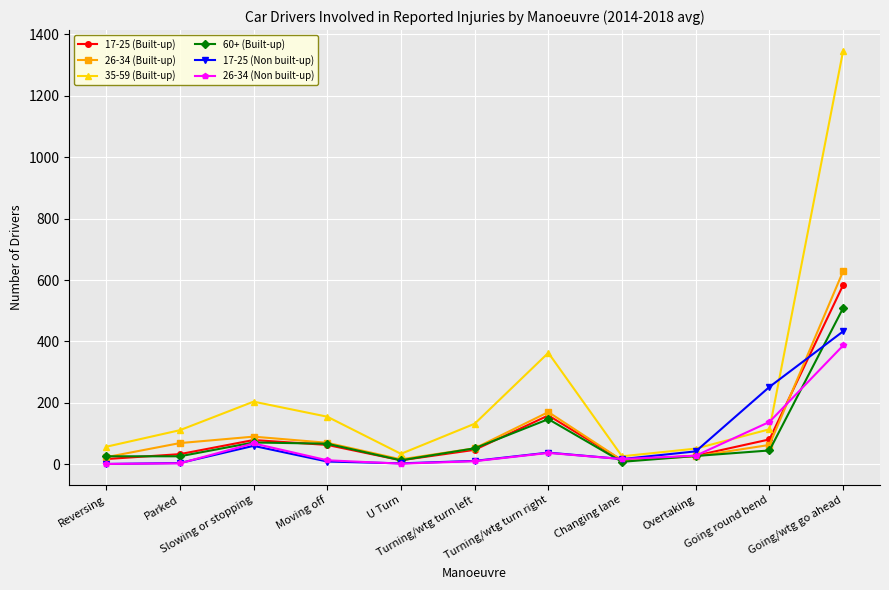

True or false: 26-34 (Built-up) has a value of 17 at Moving off.

False